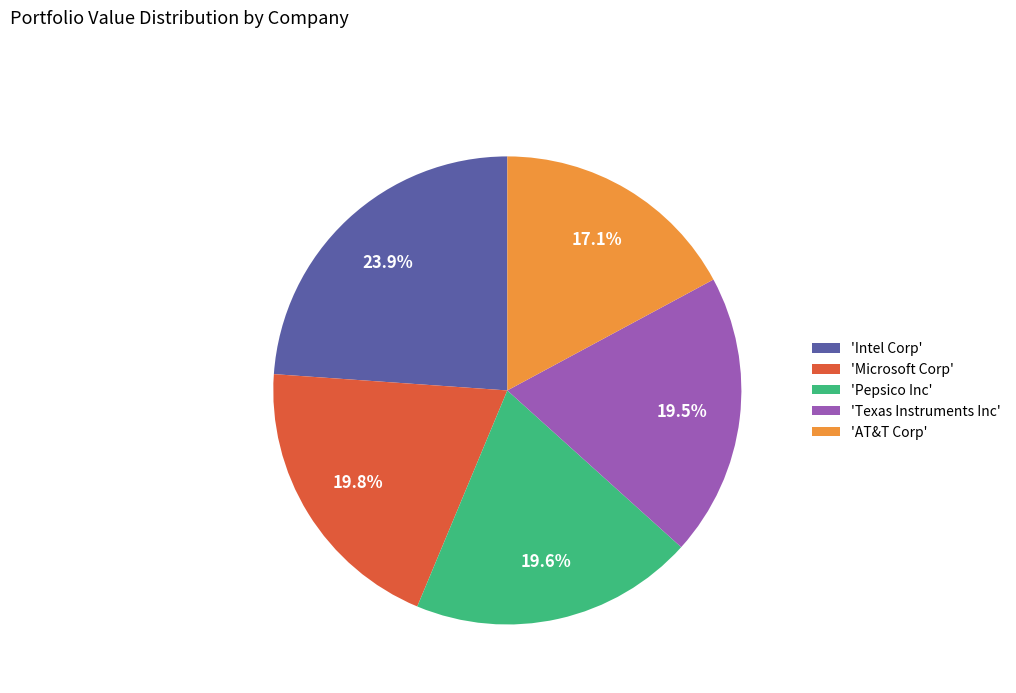

Between 'Pepsico Inc' and 'AT&T Corp', which is larger?

'Pepsico Inc'